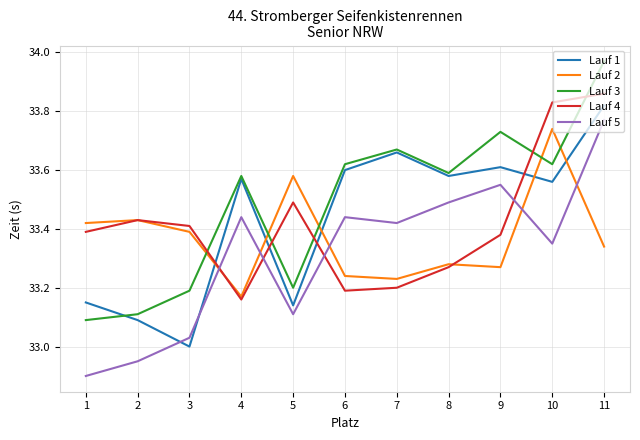

True or false: Lauf 3 has a value of 54.3 at 2.

False